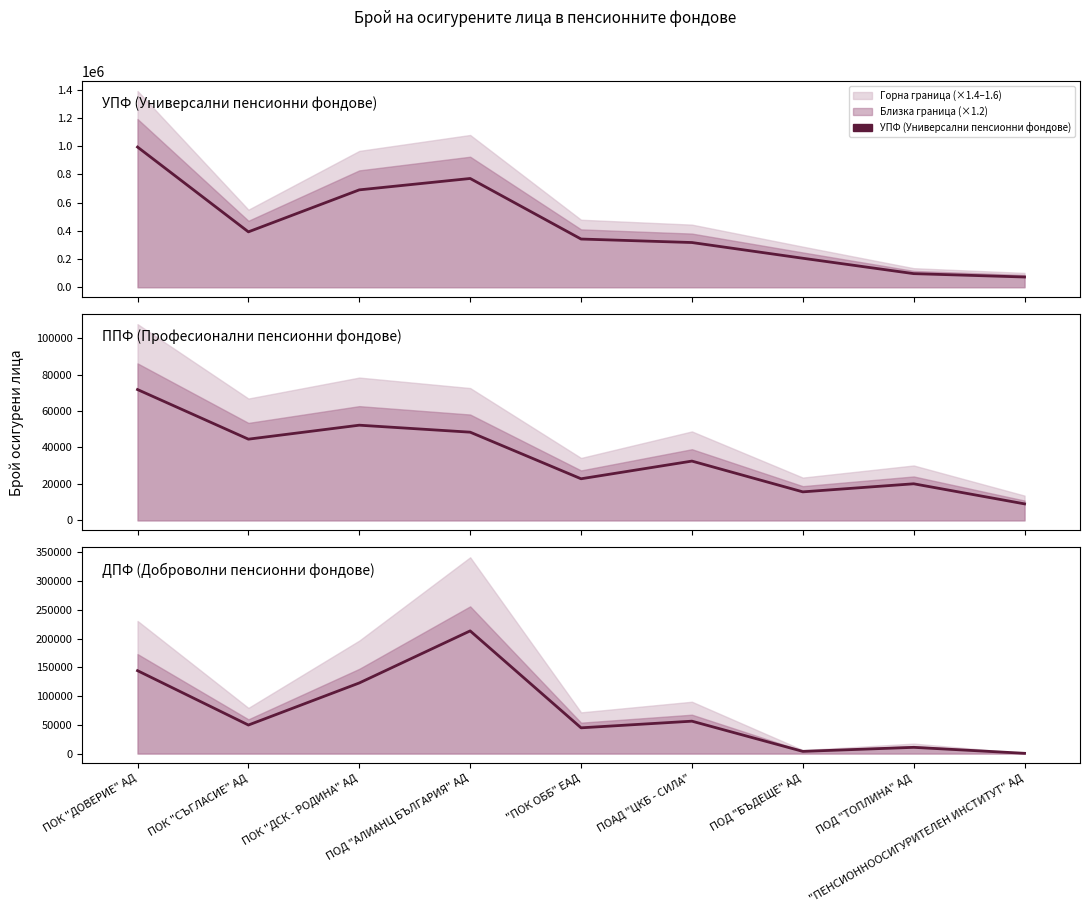

Where does the ППФ (Професионални пенсионни фондове) series first go above 32525?

ПОК "ДОВЕРИЕ" АД